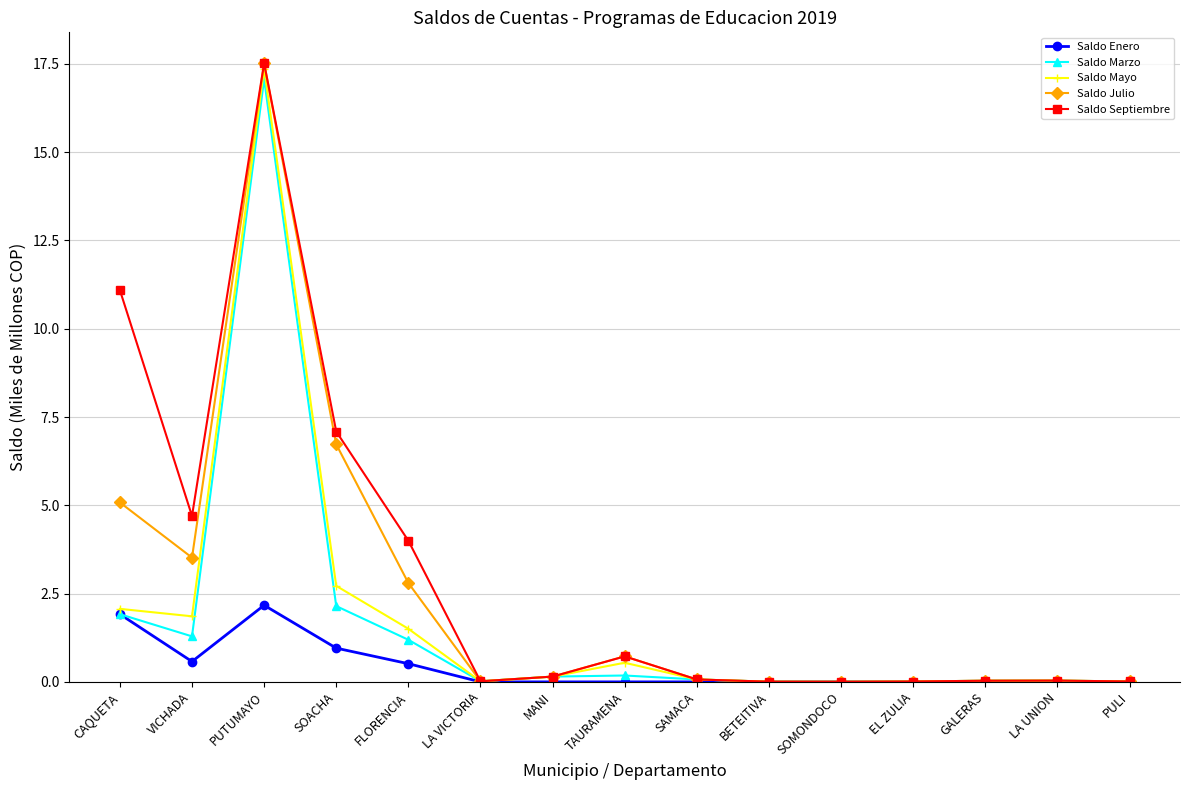

What is the label of the 14th point from the left?

LA UNION